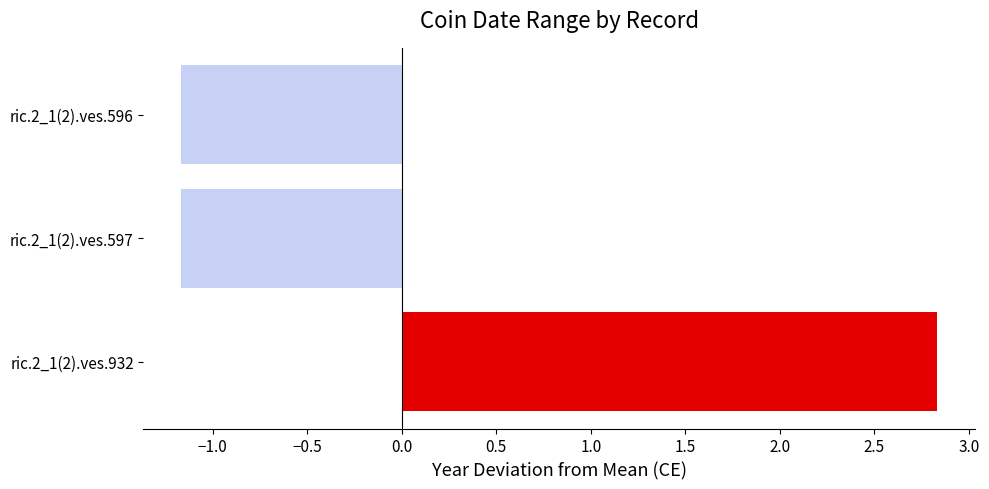

What is the maximum value shown in the chart?

2.8